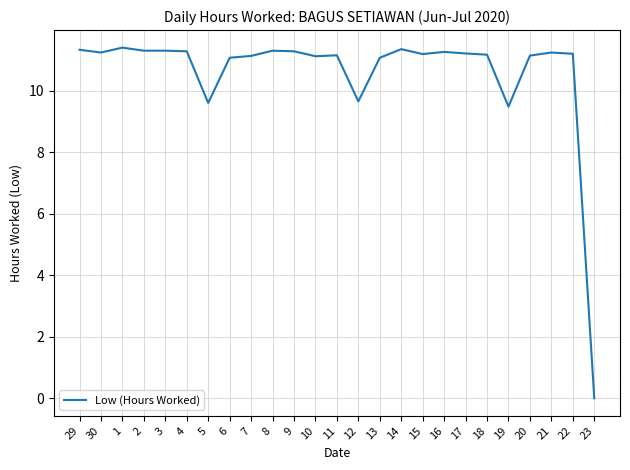

What position from the right is 6?

18